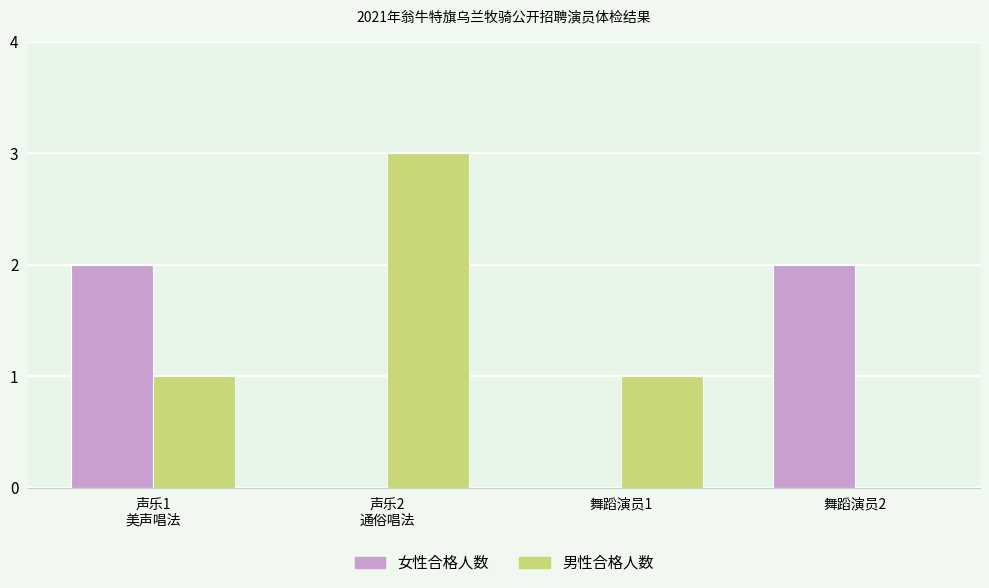

True or false: 女性合格人数 has a value of -1 at 舞蹈演员1.

False